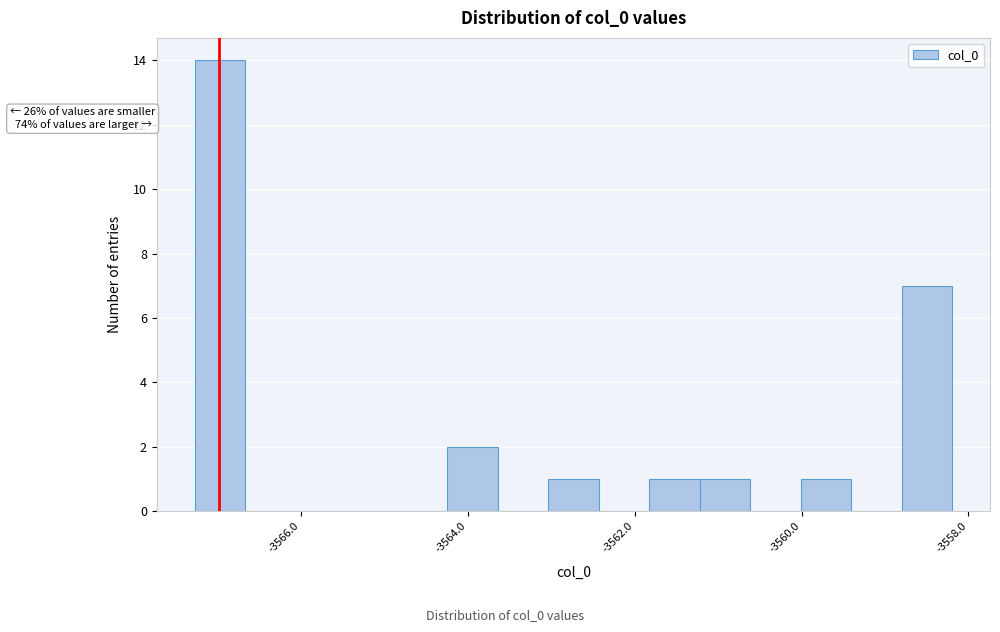

Read against the x-axis, roughly where is the centre of the tallest bar?

-3567.0